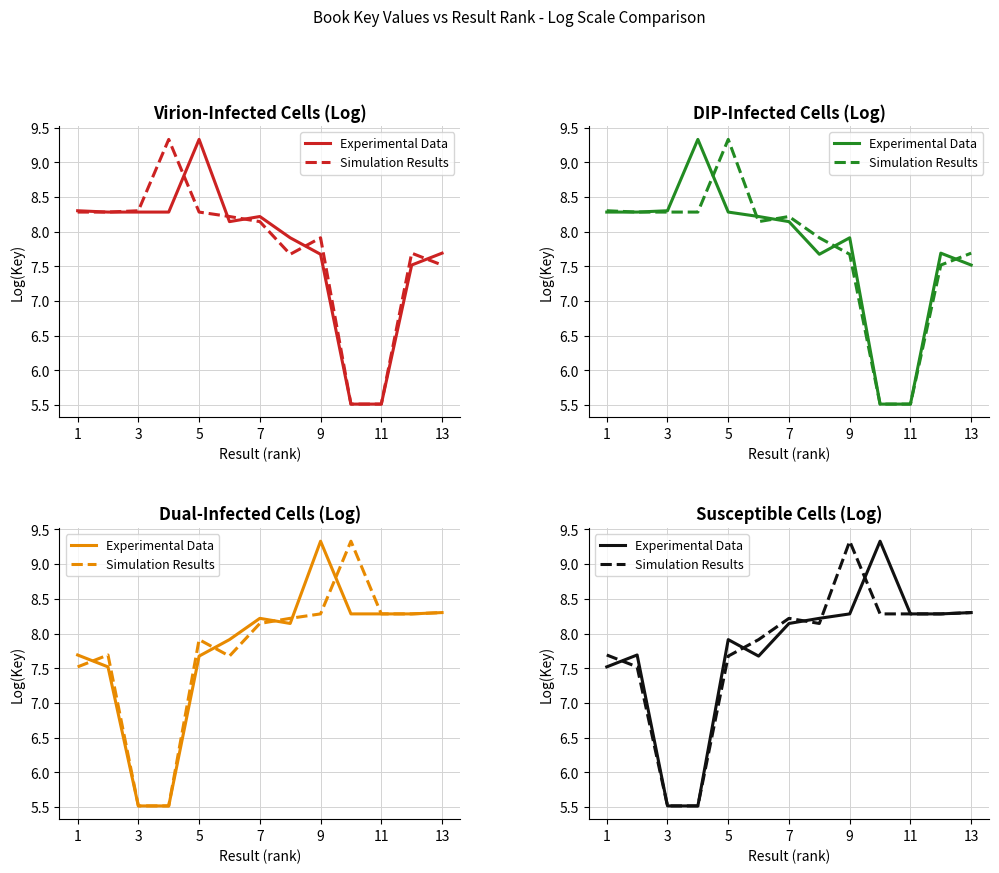

The Experimental Data series shows 11.4 at 7. True or false?

False